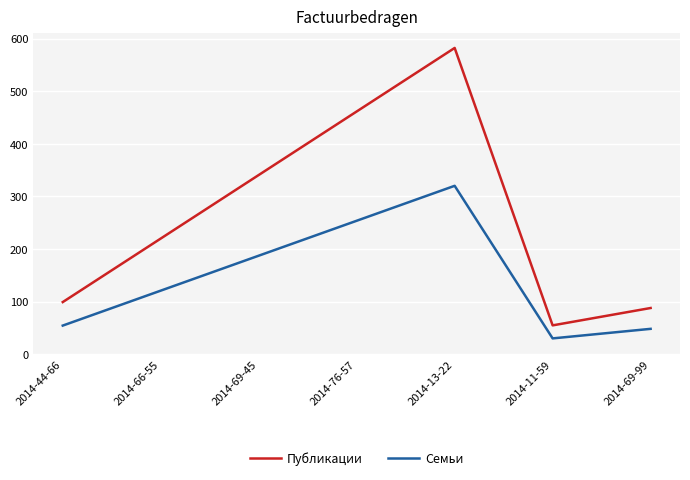

The Семьи series shows 187.4 at 2014-69-45. True or false?

True